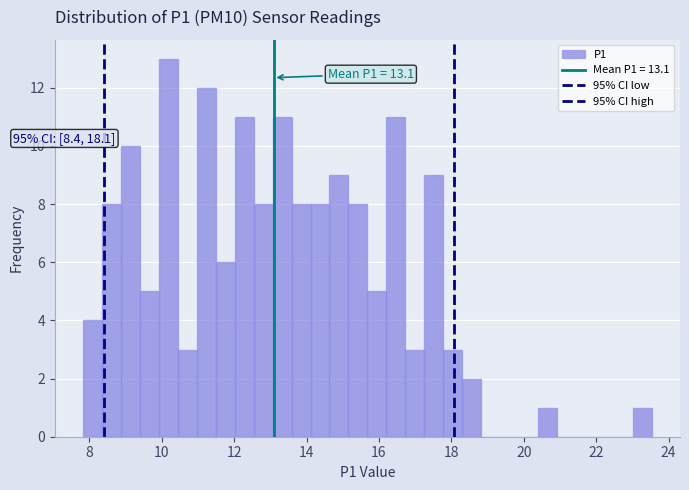

Read against the x-axis, roughly where is the centre of the tallest bar?

10.2